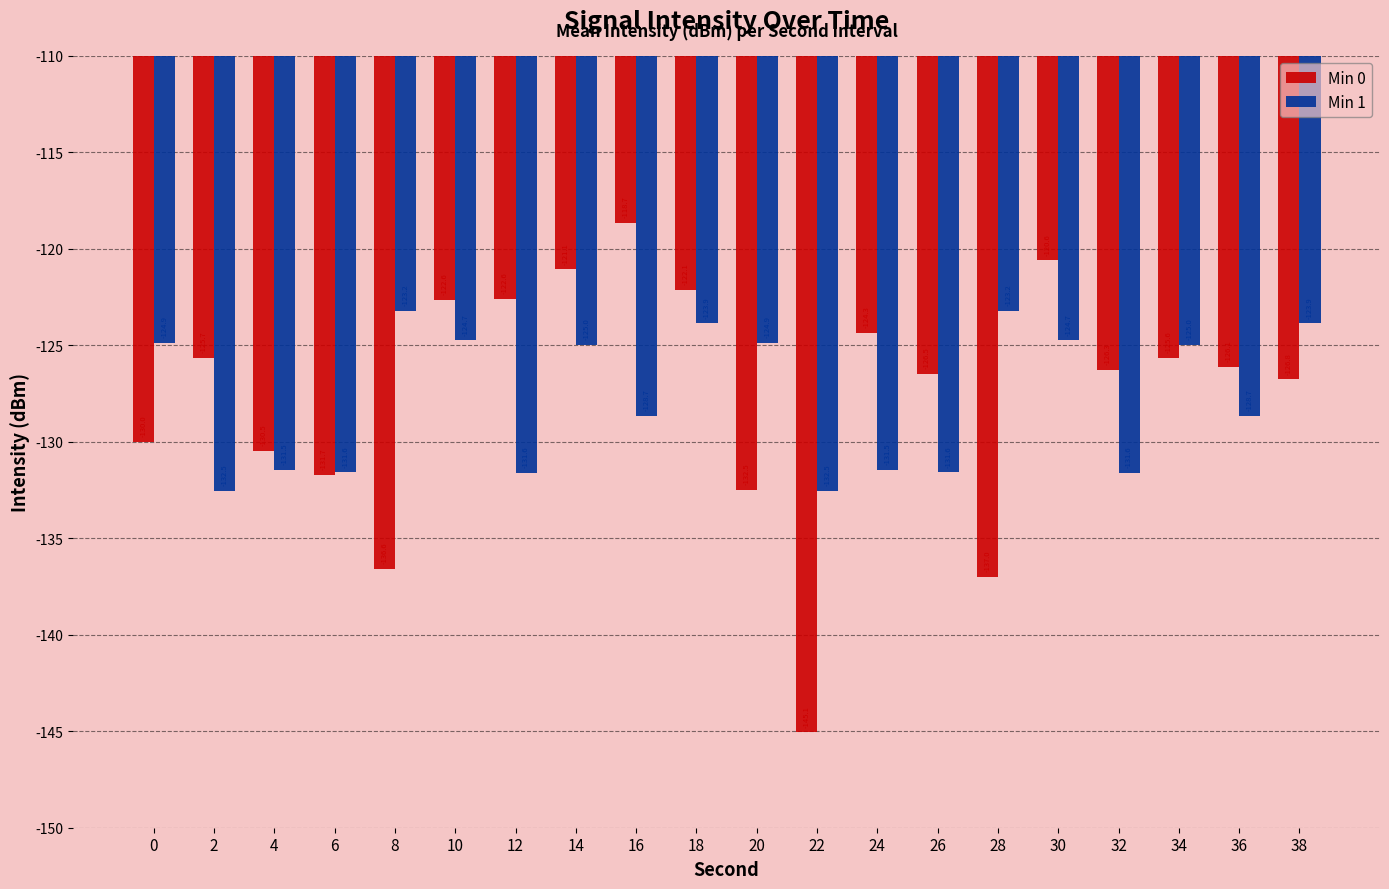

What is the average value of the Min 1 series?

-127.8